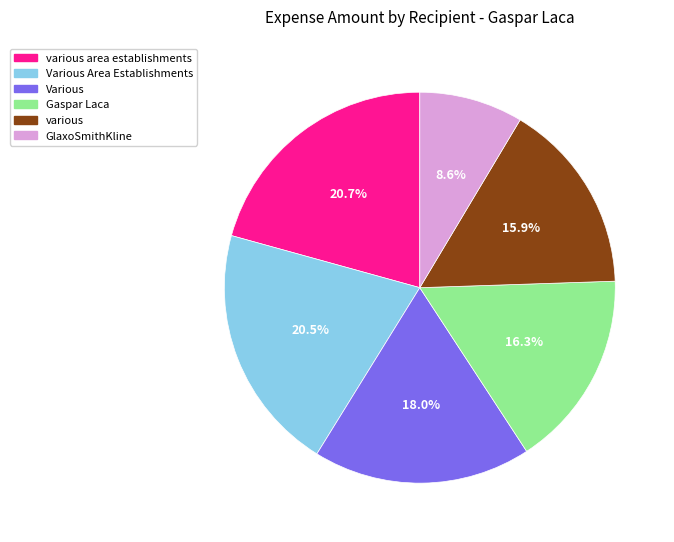

Is there any slice that represents more than half of the pie?

No